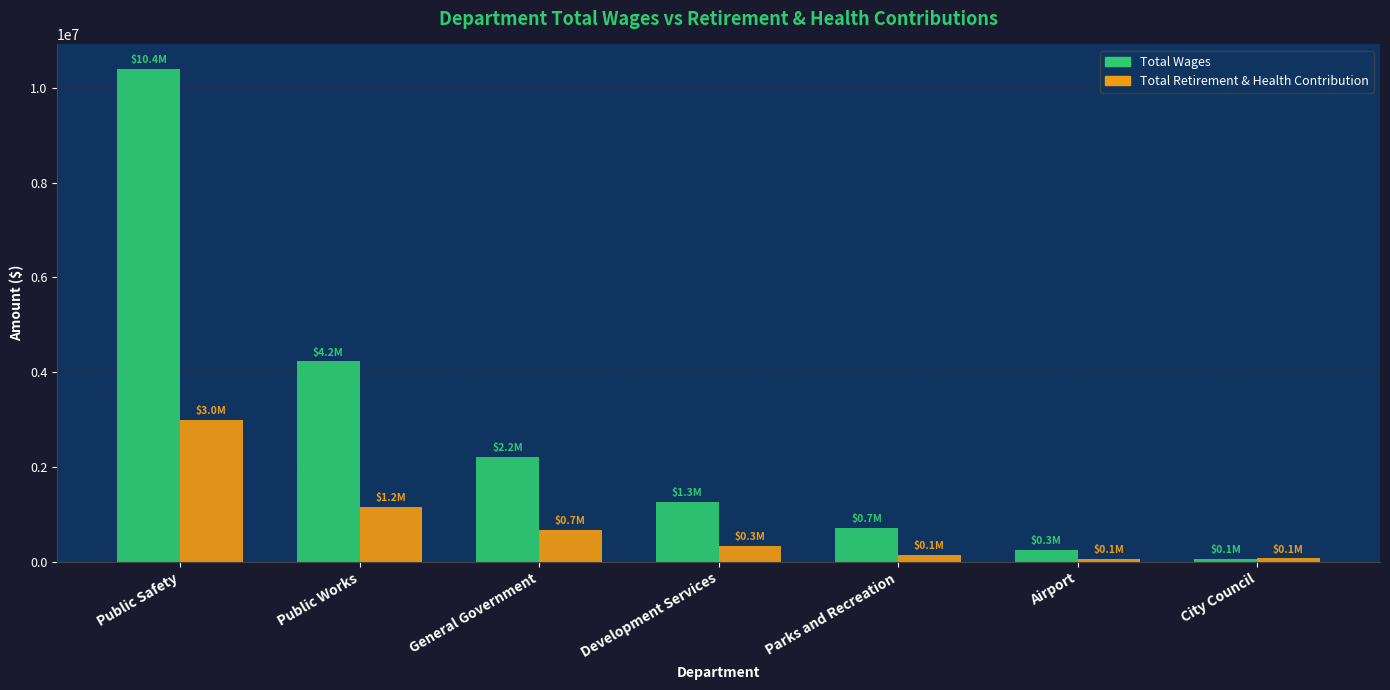

At which category is the sum across all series the highest?

Public Safety